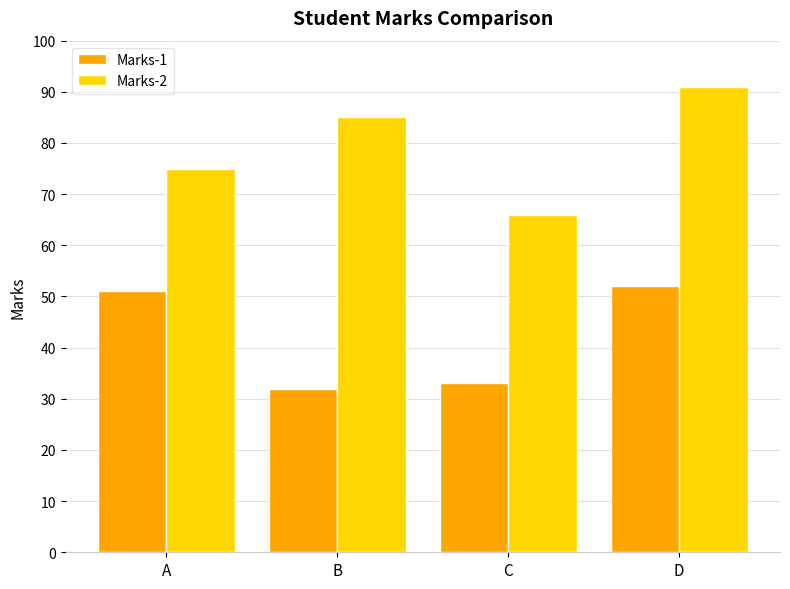

True or false: Marks-1 has a value of 33 at C.

True